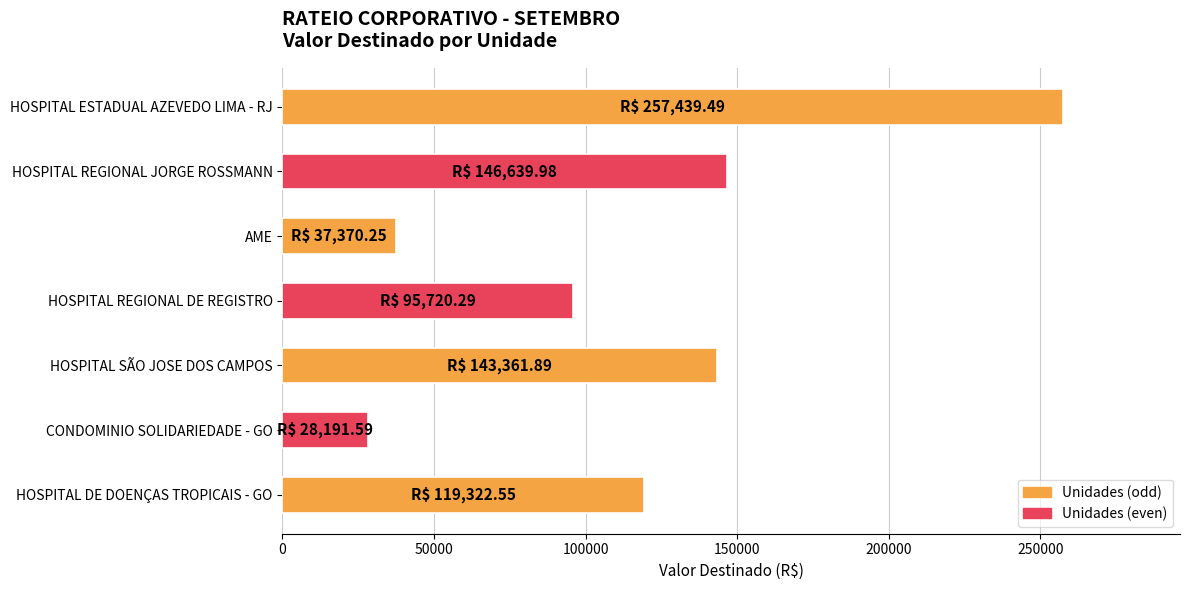

What is the minimum value shown in the chart?

28191.6